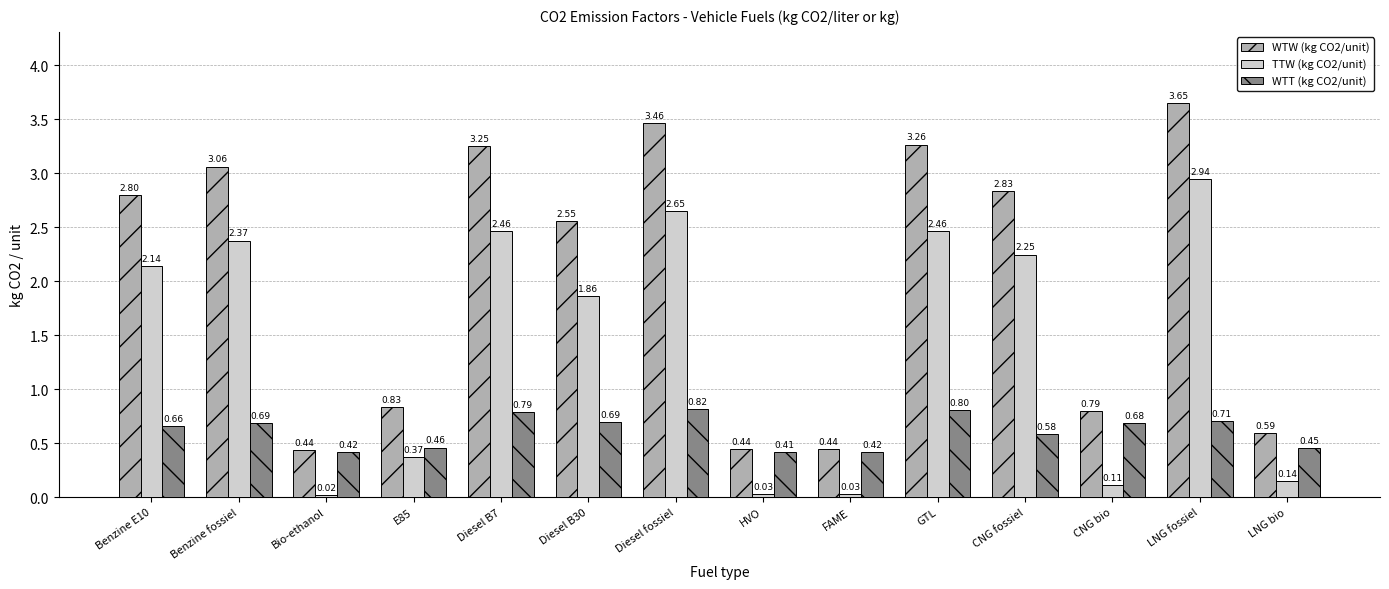

Where is WTT (kg CO2/unit) nearest to the value 0?

HVO